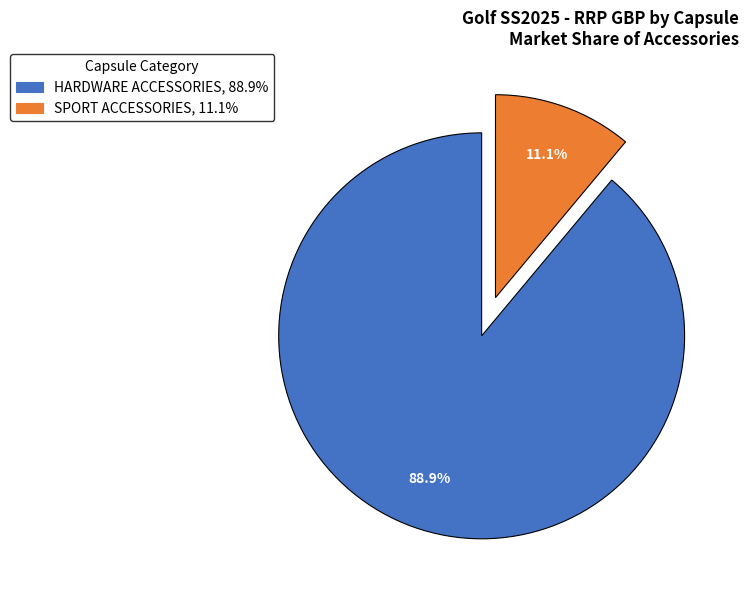

Does HARDWARE ACCESSORIES, 88.9% account for over 50% of the chart?

Yes